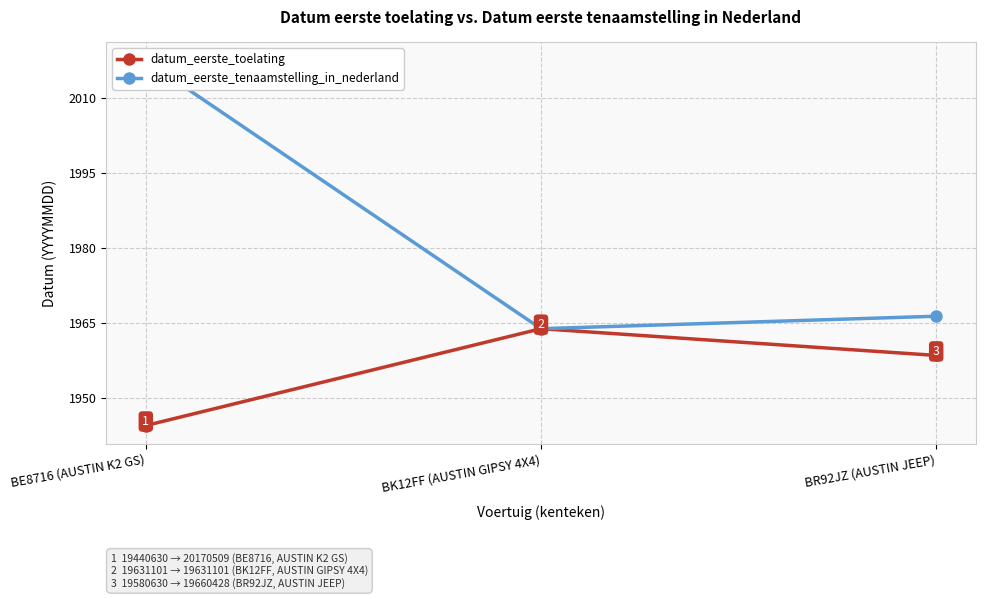

What is the value of the datum_eerste_tenaamstelling_in_nederland point at the 2nd from the left?

1963.8